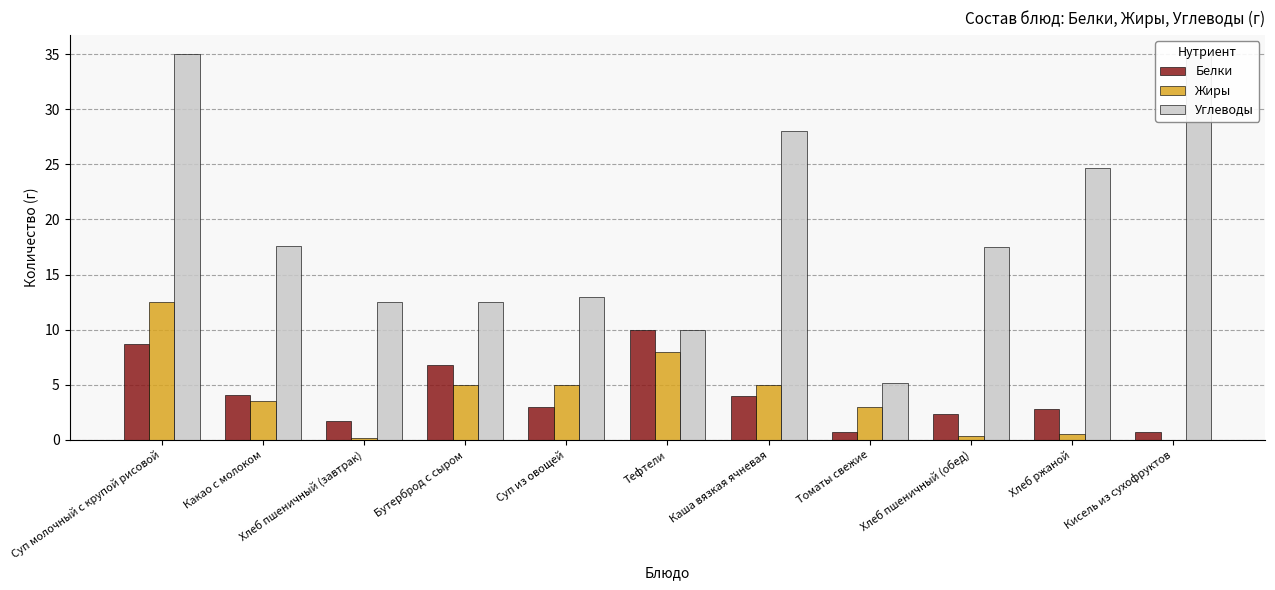

True or false: Жиры has a value of 0.4 at Хлеб пшеничный (обед).

True